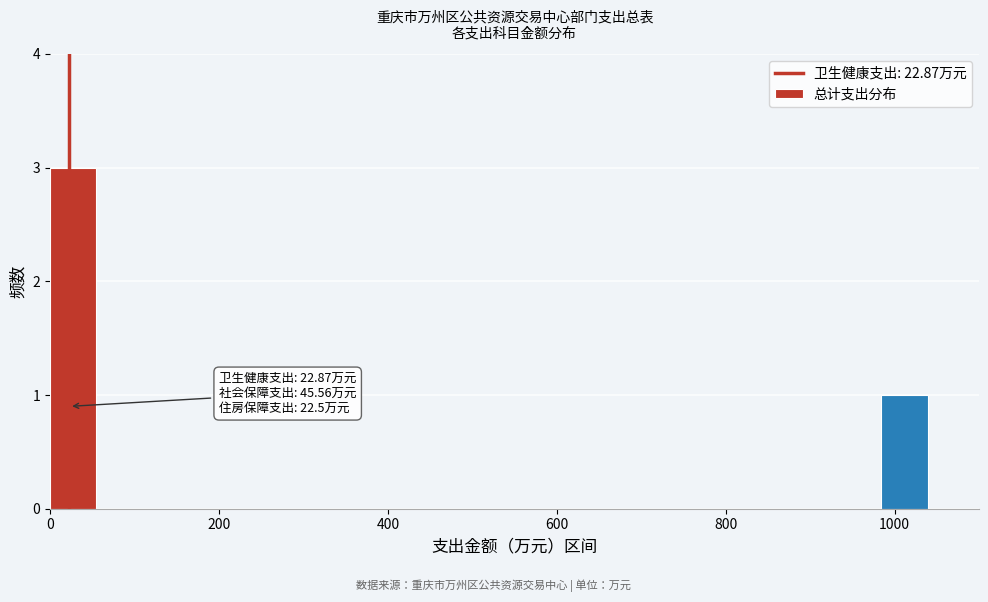

Around what value on the x-axis is the tallest bar? Give the approximate position of its centre, as read against the axis.

20